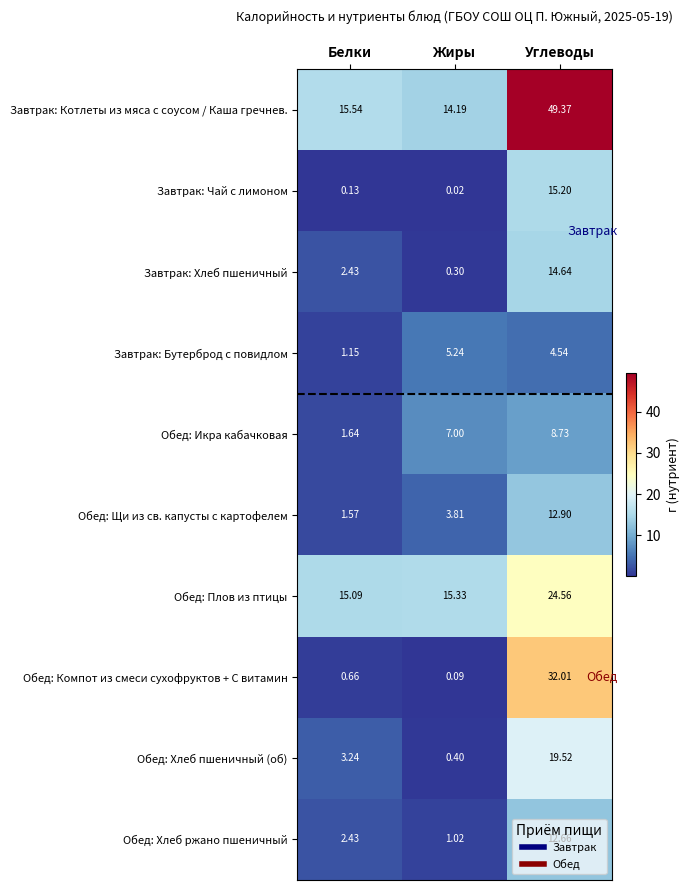

Where does the Завтрак: Котлеты из мяса с соусом / Каша гречнев. series first go above 15?

Белки